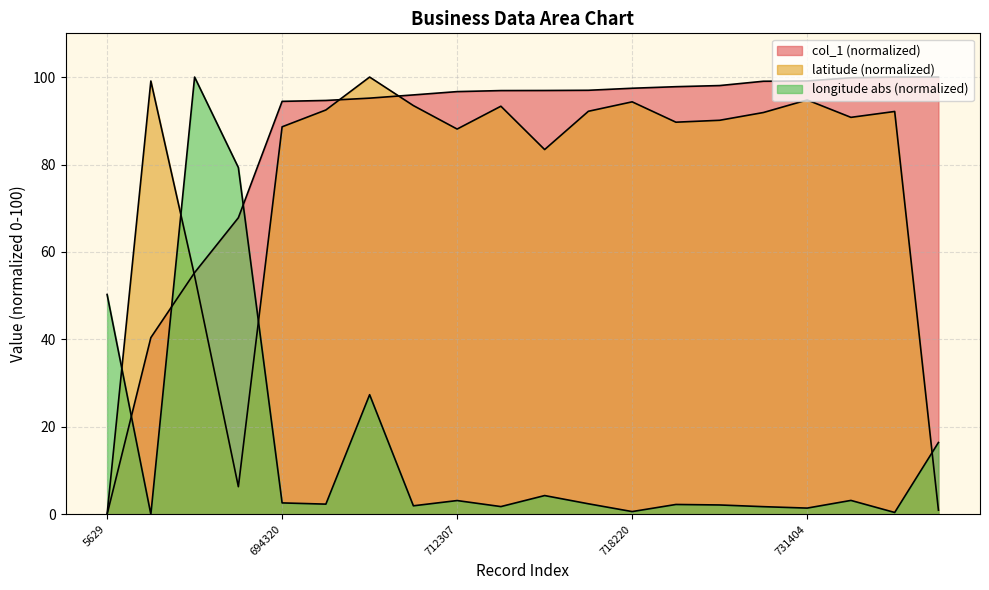

How many lines are shown in the chart?

3